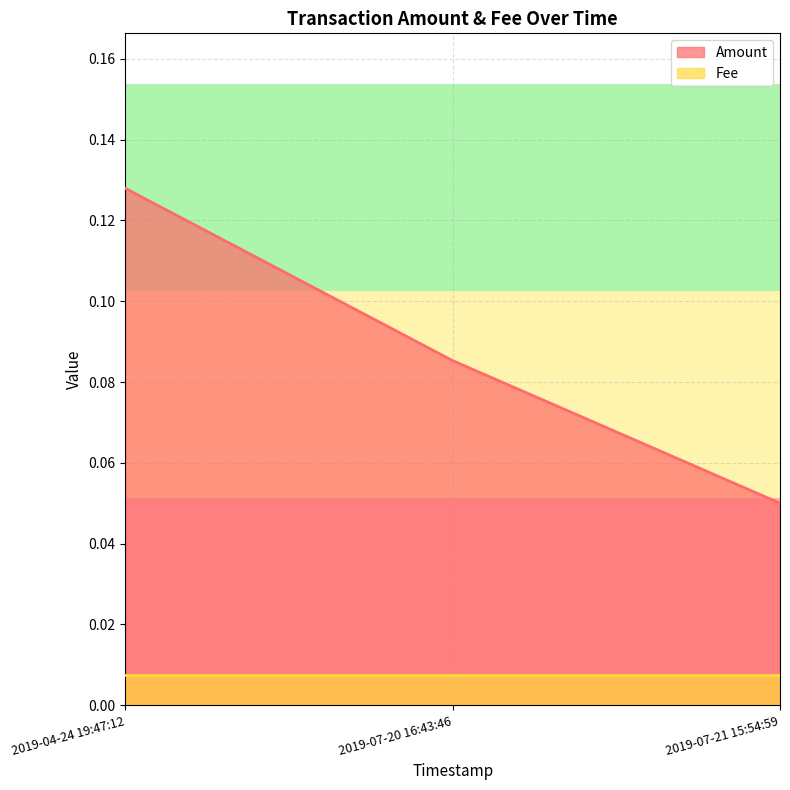

Rank the categories by value from highest to lowest.

2019-04-24 19:47:12, 2019-07-20 16:43:46, 2019-07-21 15:54:59